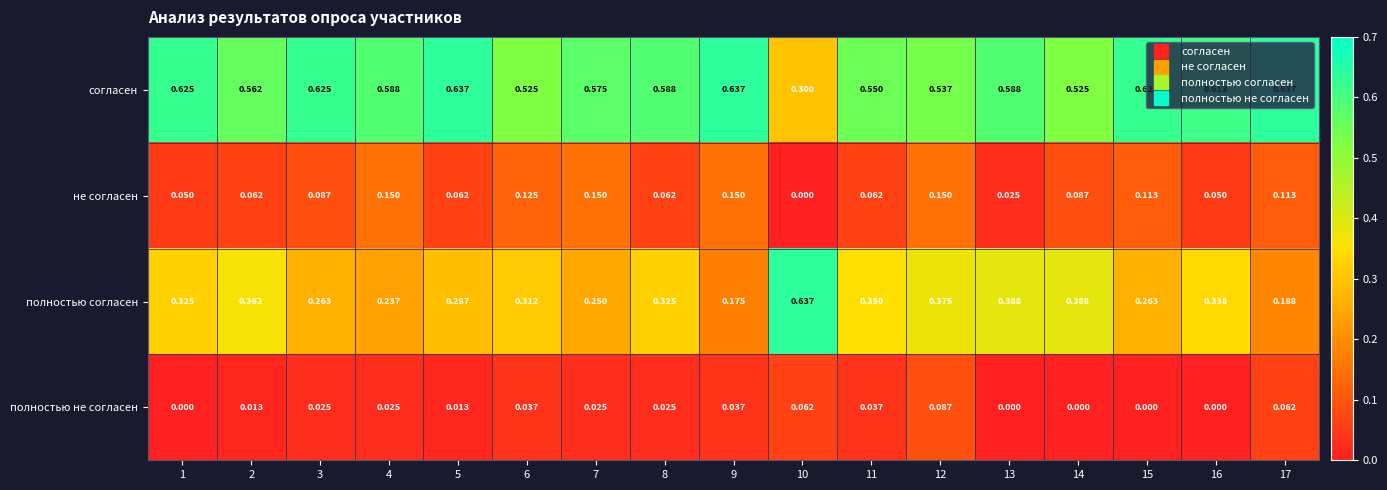

At 10, list the series in order from smallest to largest.

не согласен, полностью не согласен, согласен, полностью согласен